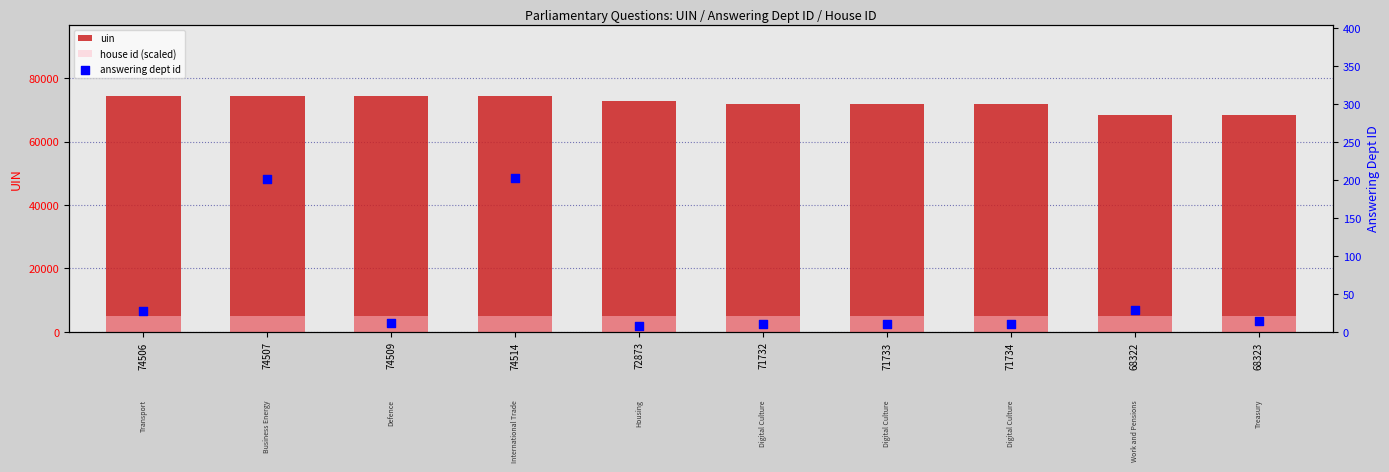

At how many categories does at least one series exceed 45857?

10